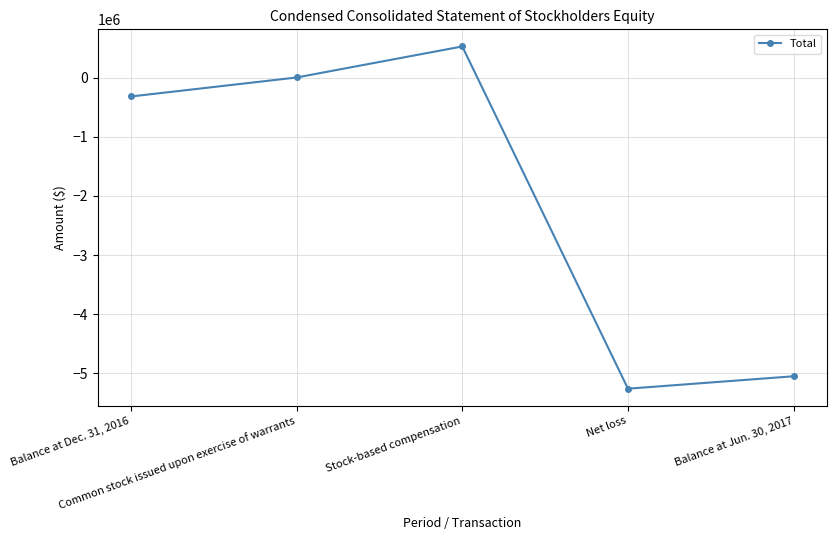

What is the difference between the maximum and second lowest values?

5576862